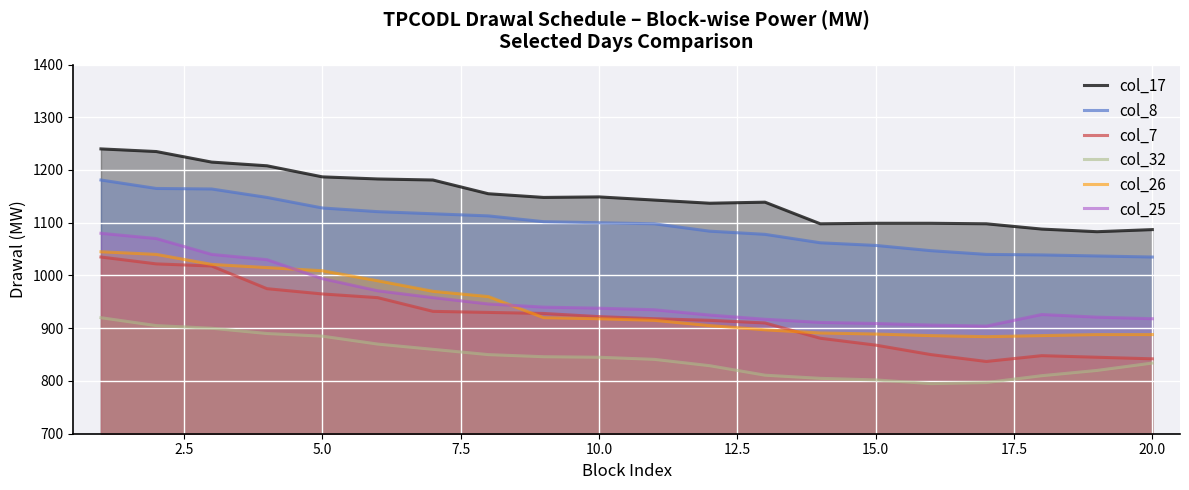

What is the minimum value shown in the chart?

795